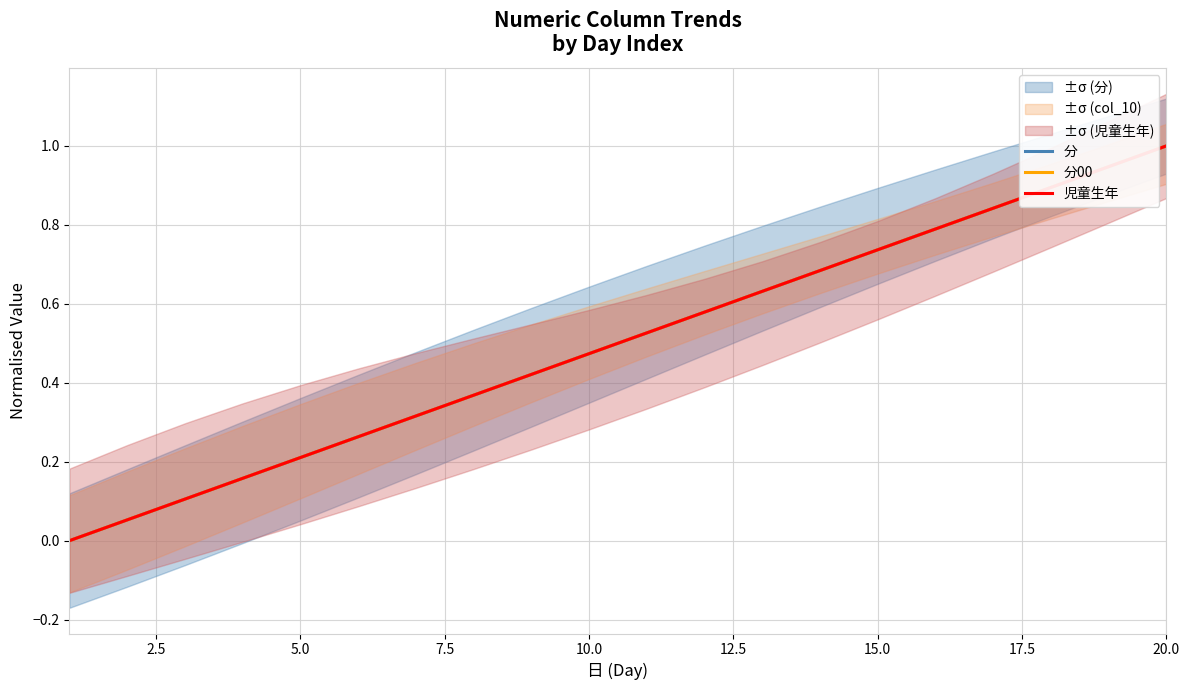

True or false: 分00 and 分 cross at least once.

False